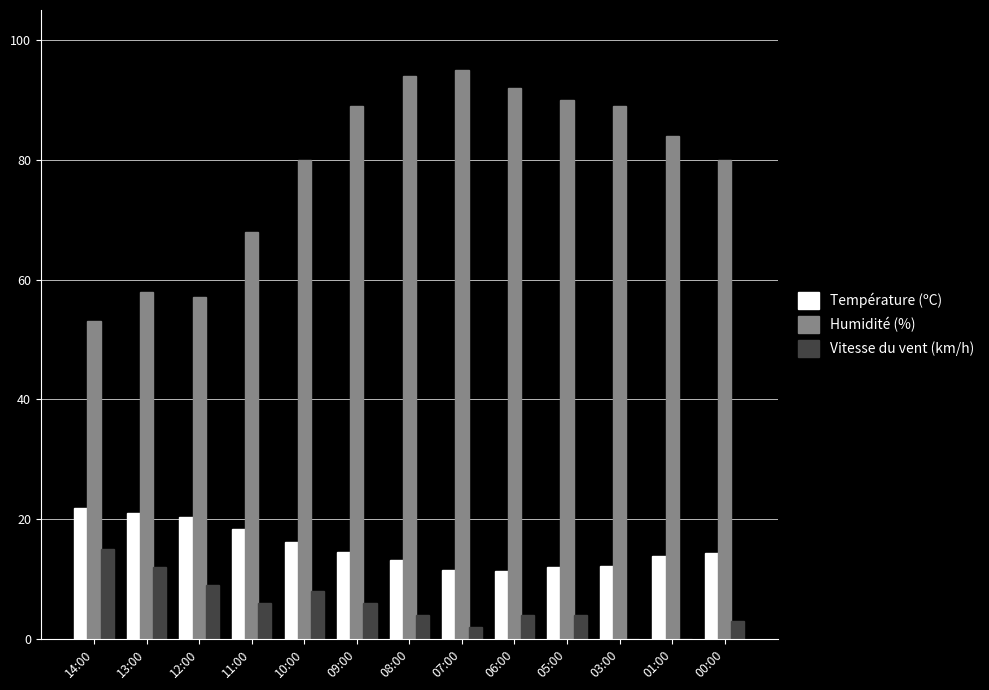

How many series are shown in this chart?

3